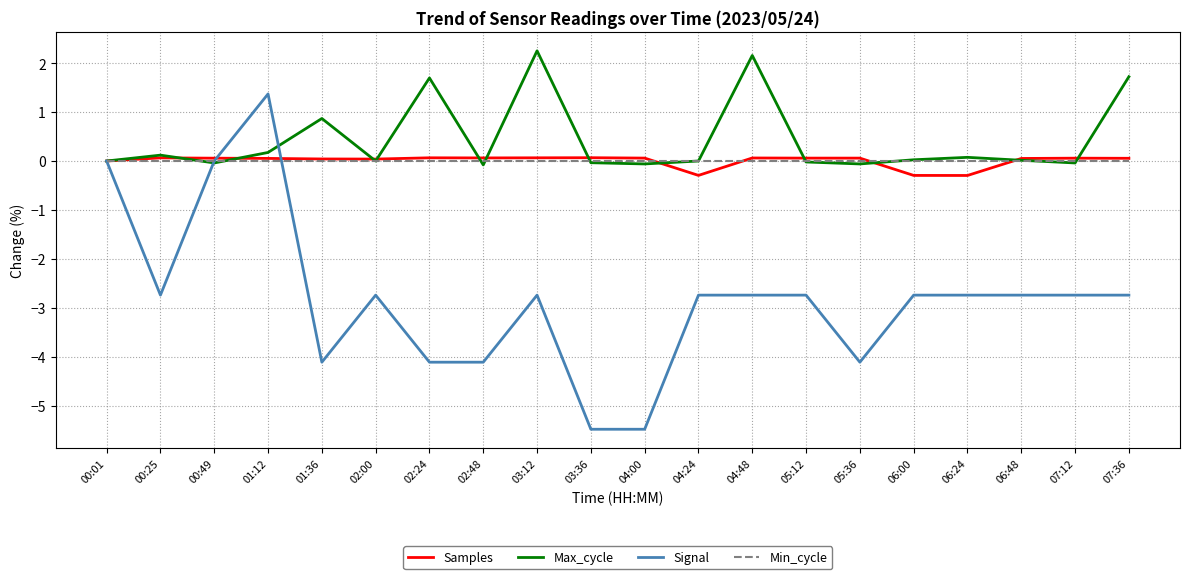

What are all the series names shown in the legend?

Samples, Max_cycle, Signal, Min_cycle